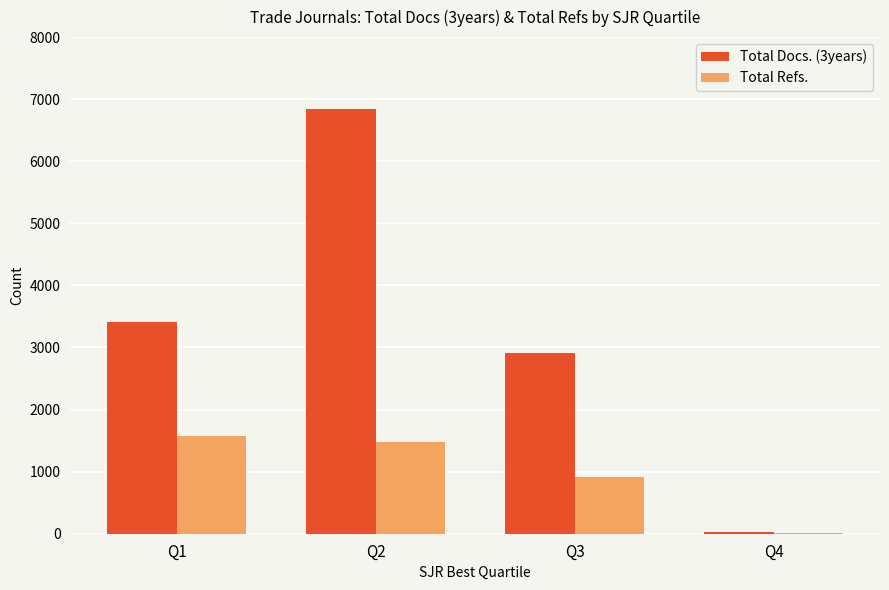

At which label is Total Refs. closest to 791?

Q3